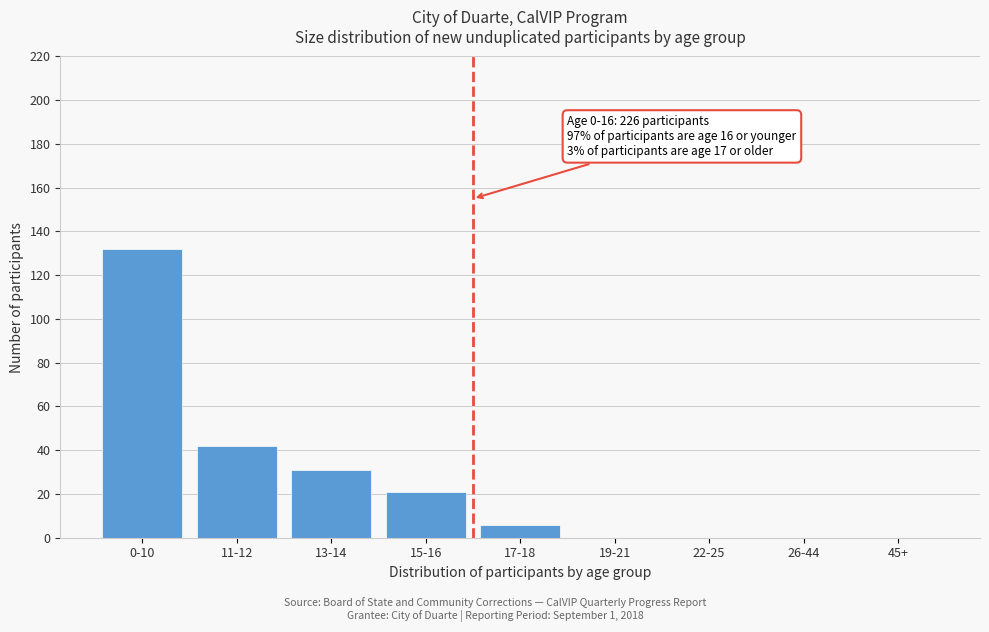

Reading left to right, what are all the values shown in this chart?

0-10=132	11-12=42	13-14=31	15-16=21	17-18=6	19-21=0	22-25=0	26-44=0	45+=0